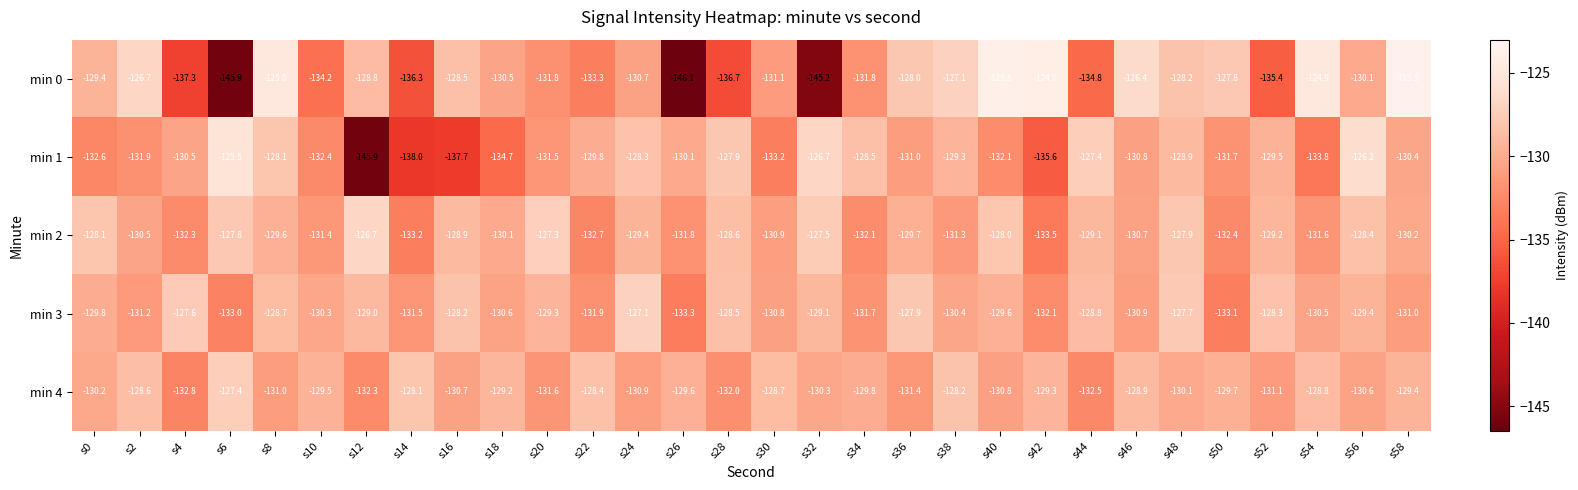

What is the greatest value displayed?

-123.5